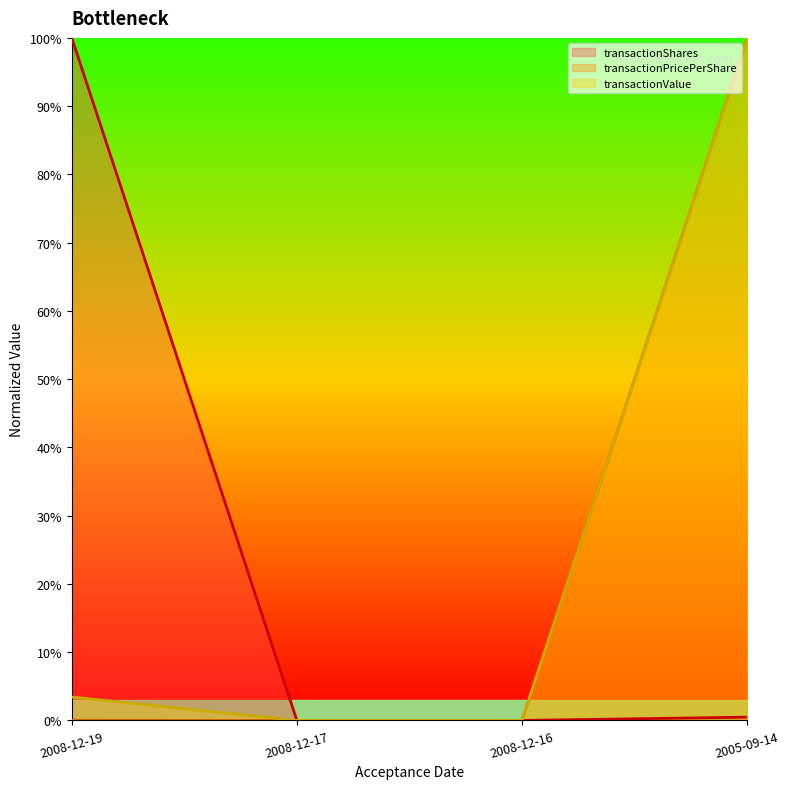

Which series has the largest total across all categories?

transactionValue